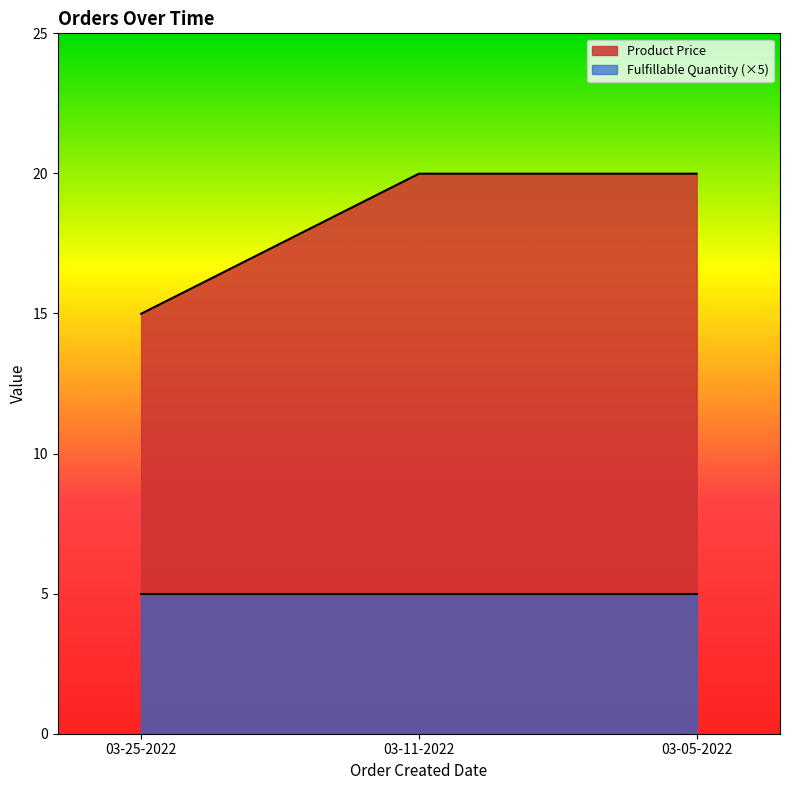

What is the difference between the values at 03-25-2022 and 03-05-2022?

5.0